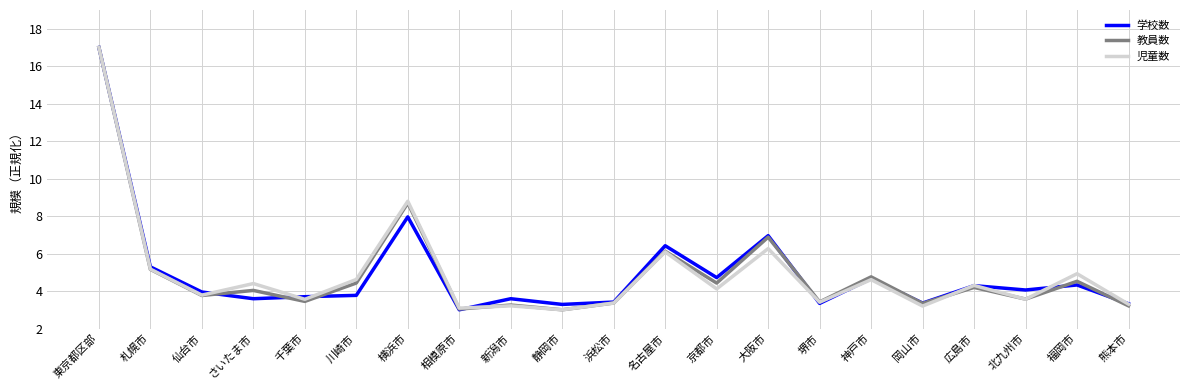

What position from the left is 名古屋市?

12